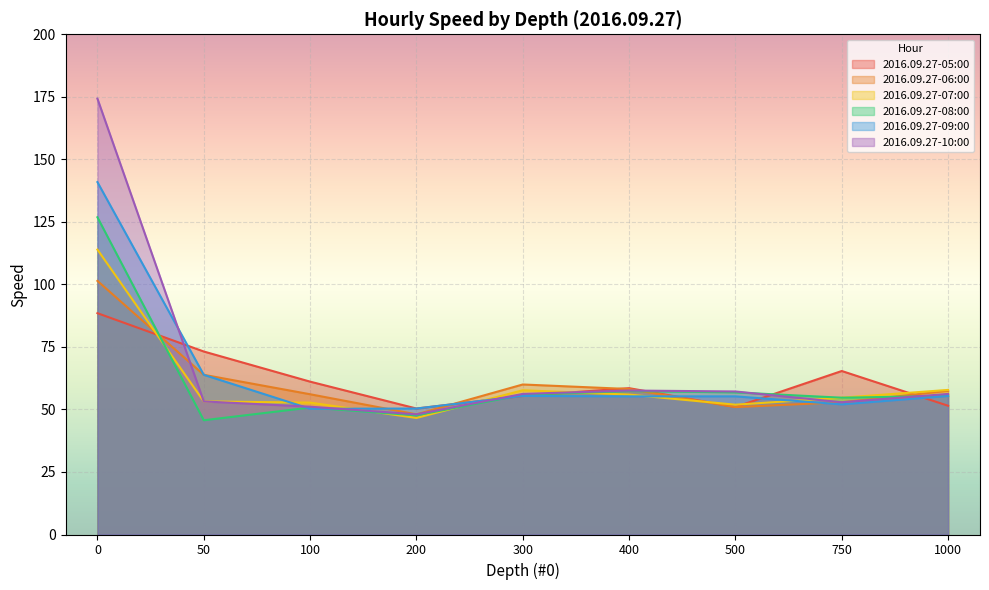

How many times do 2016.09.27-09:00 and 2016.09.27-07:00 cross each other?

5